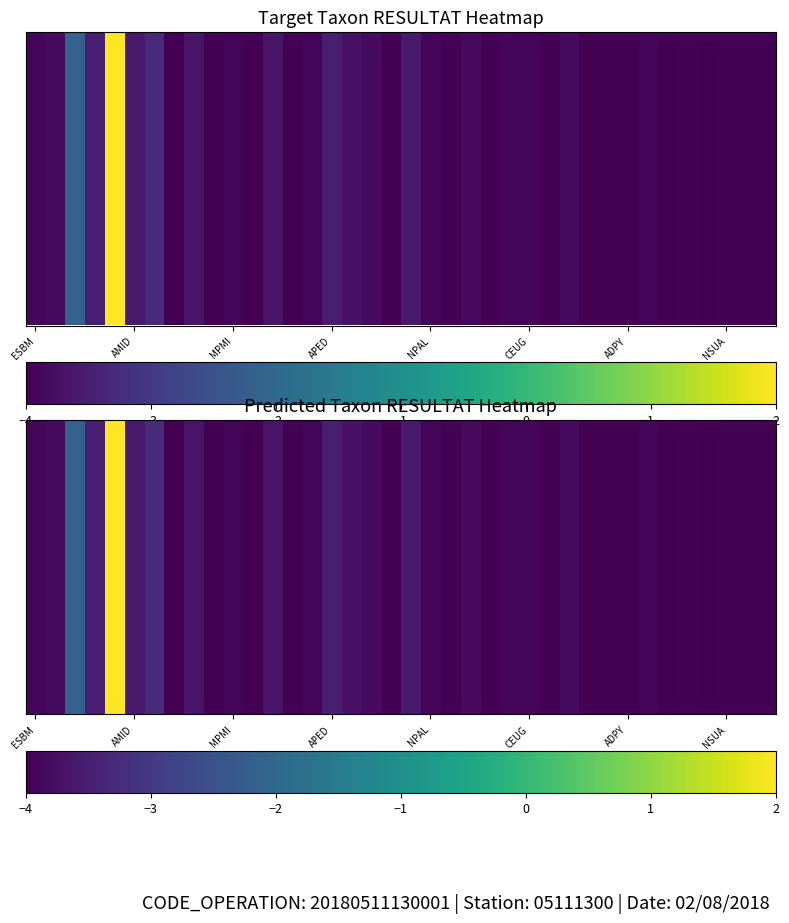

How many negative values are there?

37